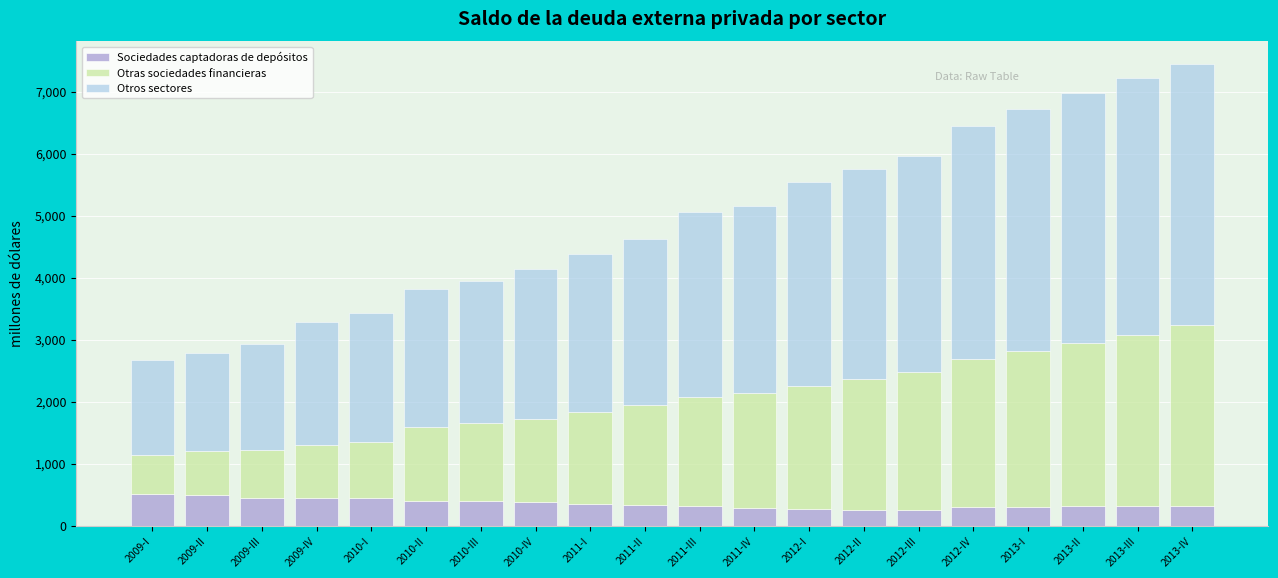

What is the average value of the Sociedades captadoras de depósitos series?

360.0